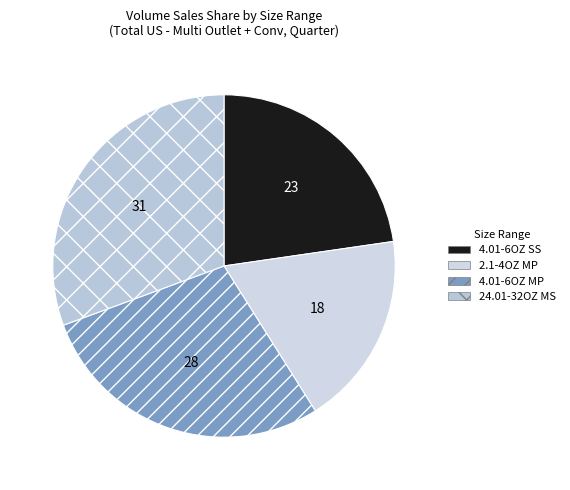

Which category has the smallest portion of the pie?

2.1-4OZ MP